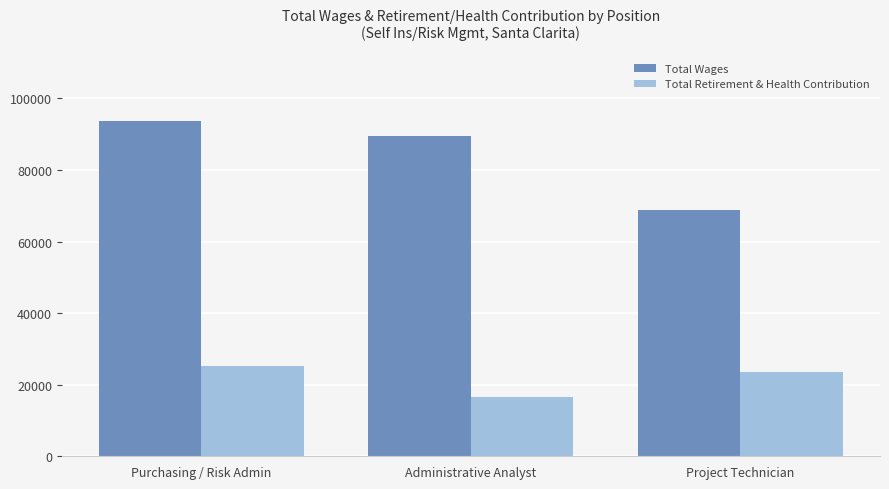

At which label is Total Wages closest to 81278?

Administrative Analyst